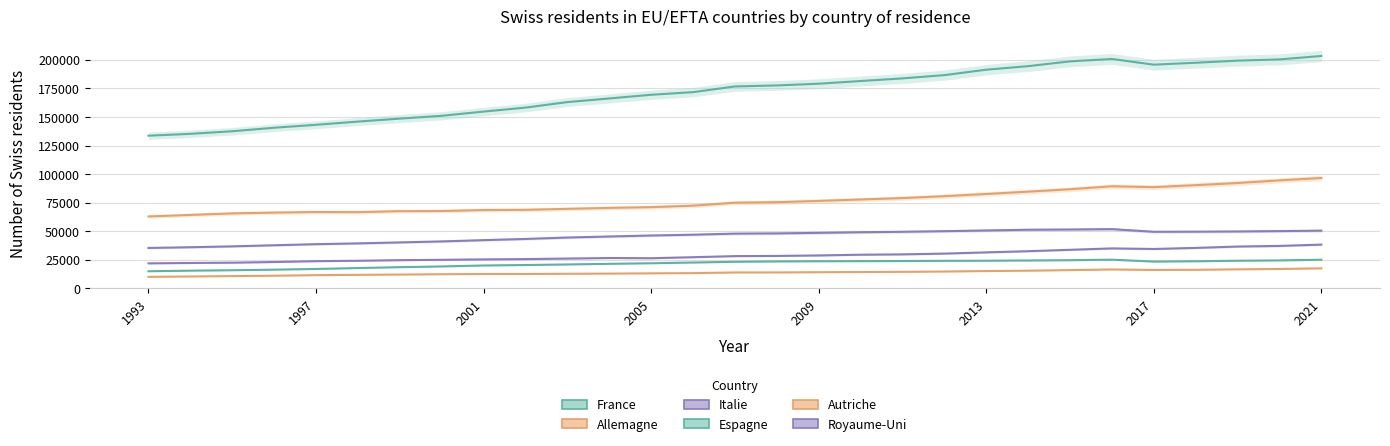

True or false: Espagne and Italie cross at least once.

False